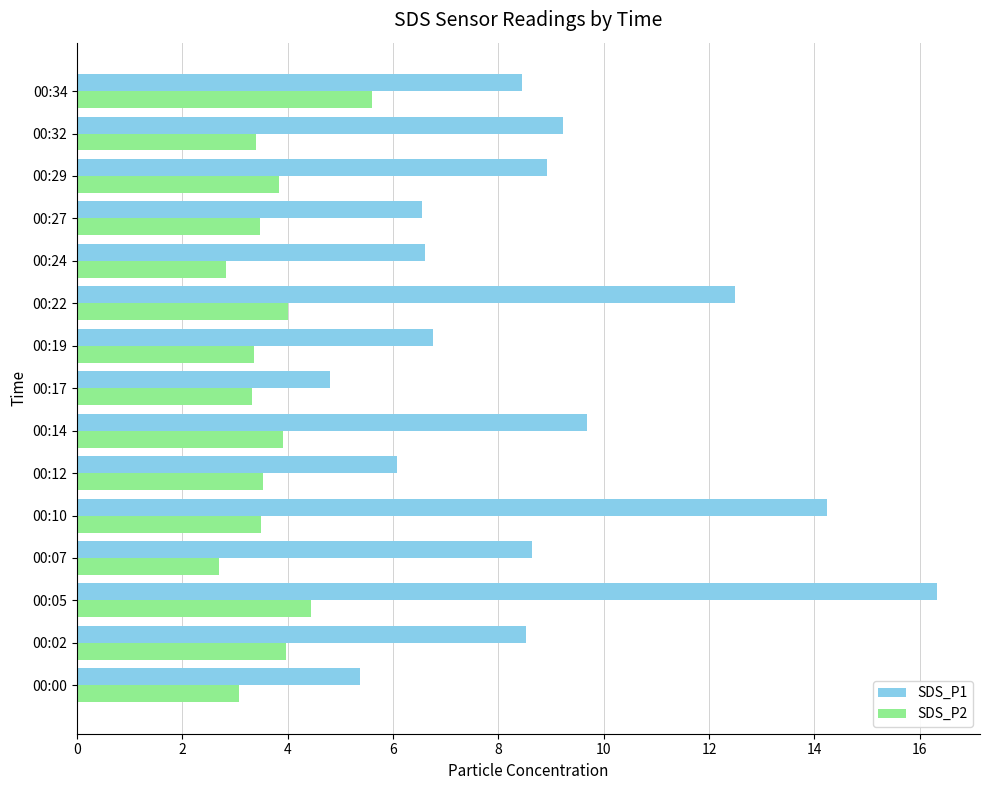

List the series in order of their peak value, lowest first.

SDS_P2, SDS_P1